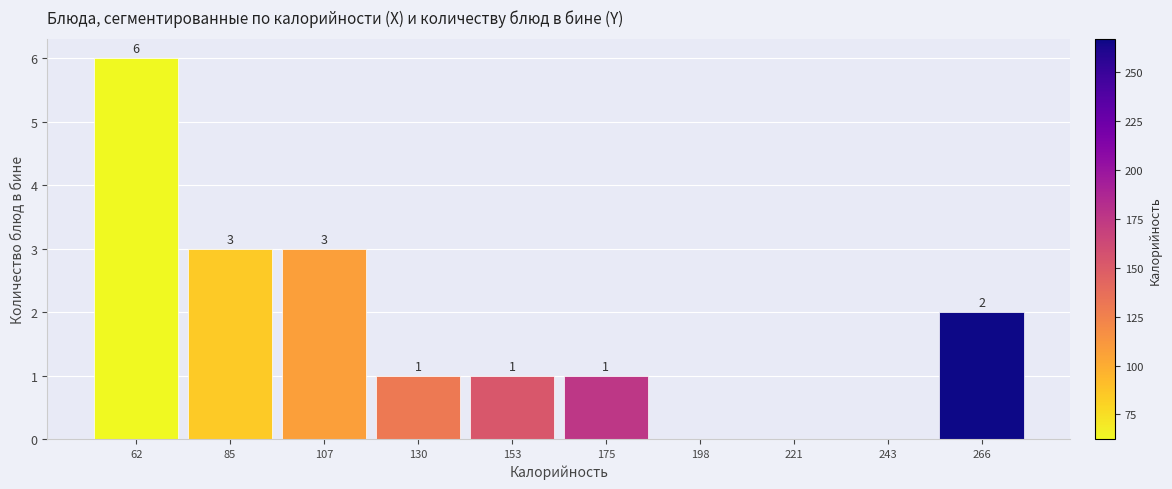

Which range on the x-axis has the tallest bar?

50 to 75